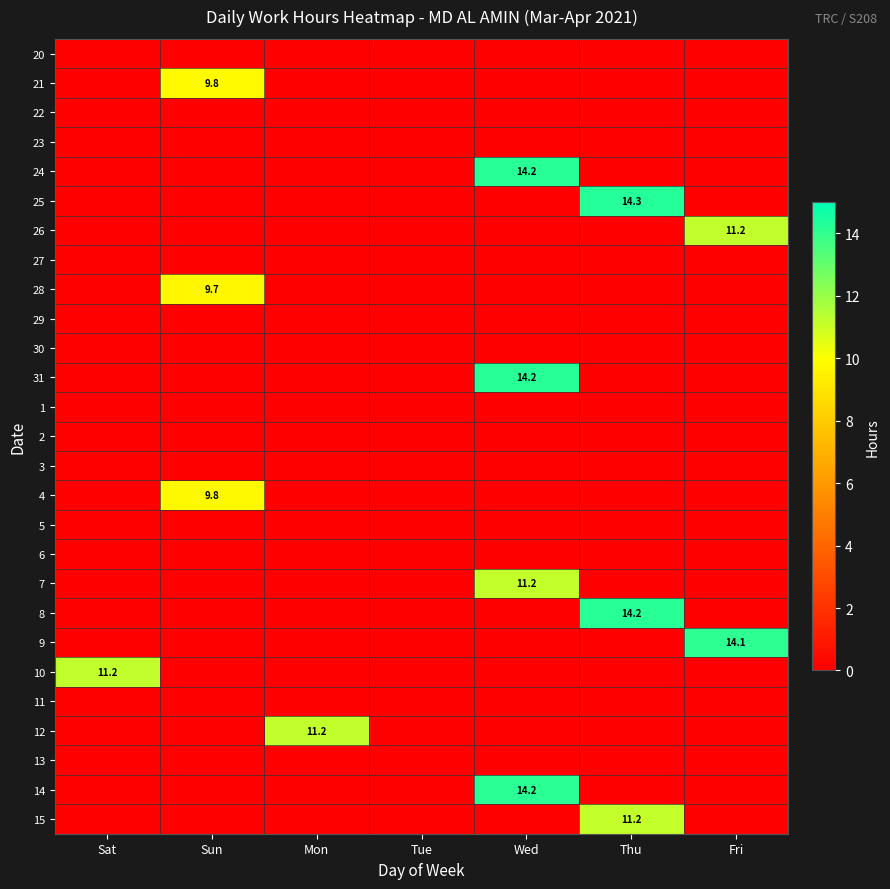

The value of 9 at Fri is 5.3. True or false?

False